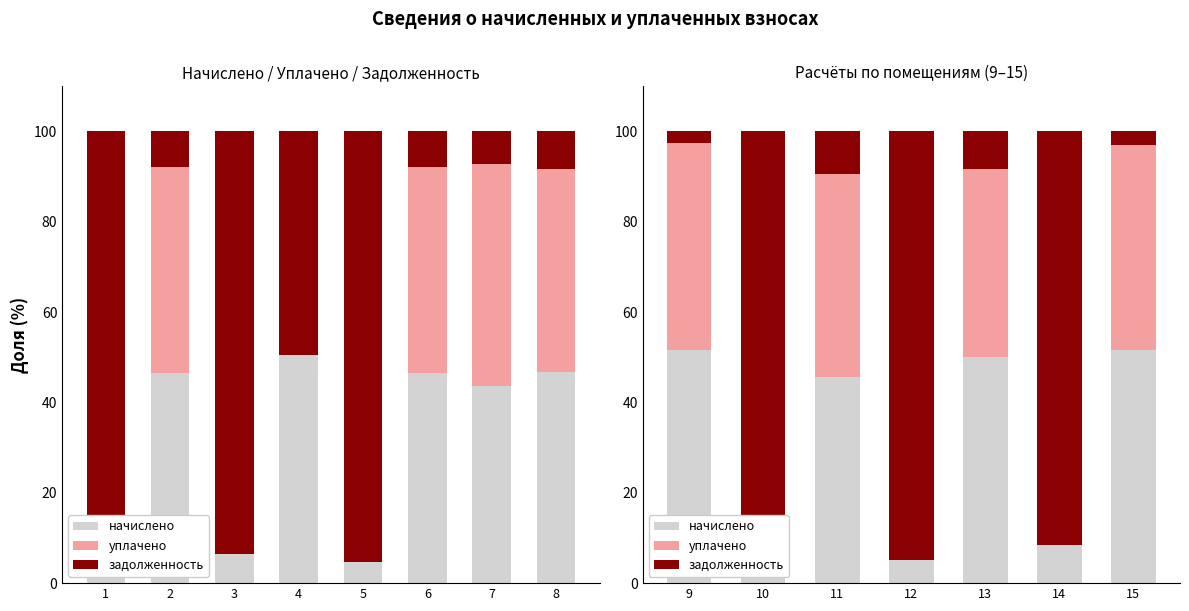

How many values in the уплачено series are below 41?

3